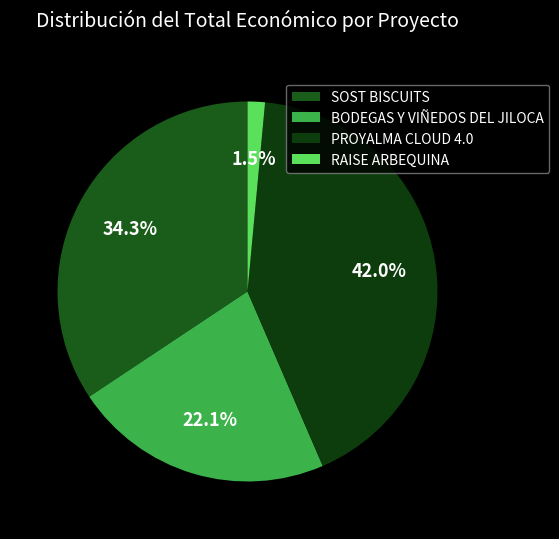

What is the change in value from SOST BISCUITS to BODEGAS Y VIÑEDOS DEL JILOCA?

-82596